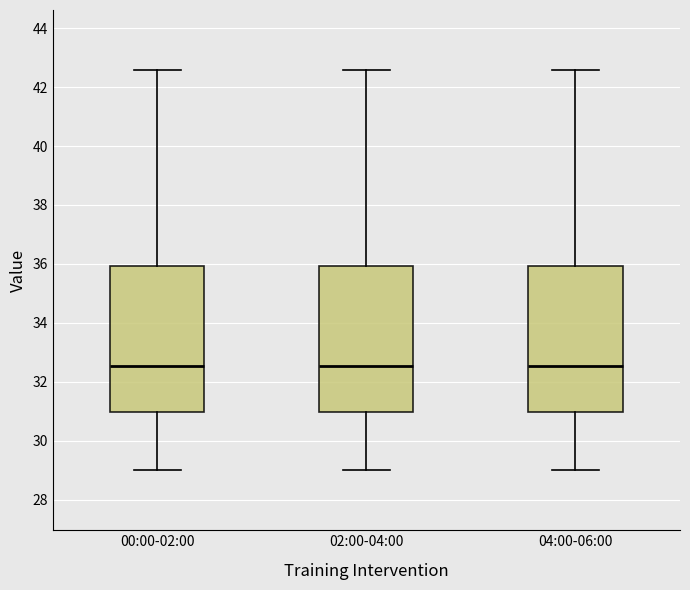

Reading left to right, transcribe this box plot: for each box, give where its median line is, the range the box spans, and where its two whiskers end, as read against the y-axis. The values are not printed on the chart, so give them approximately, as read against the axis.

00:00-02:00: median 32.6, box 31.0 to 36.0, whiskers 29.0 to 42.6
02:00-04:00: median 32.6, box 31.0 to 36.0, whiskers 29.0 to 42.6
04:00-06:00: median 32.6, box 31.0 to 36.0, whiskers 29.0 to 42.6